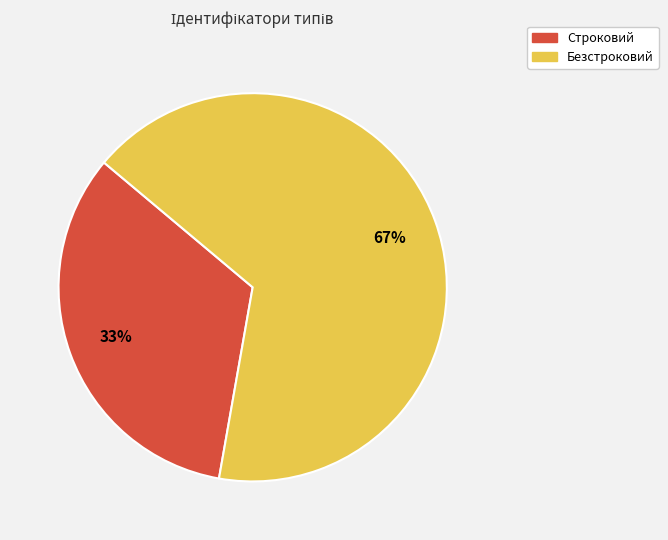

To the nearest percent, what percentage of the pie is Безстроковий?

67%